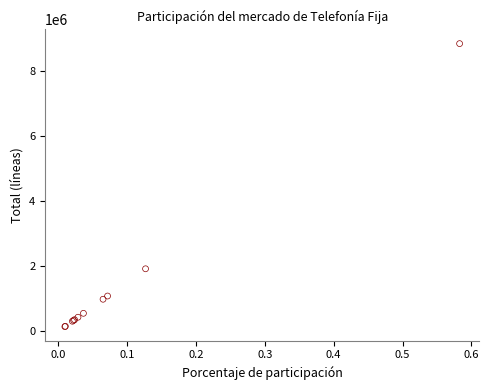

What Y value in the scatter plot is closest to 4495689?

1925859